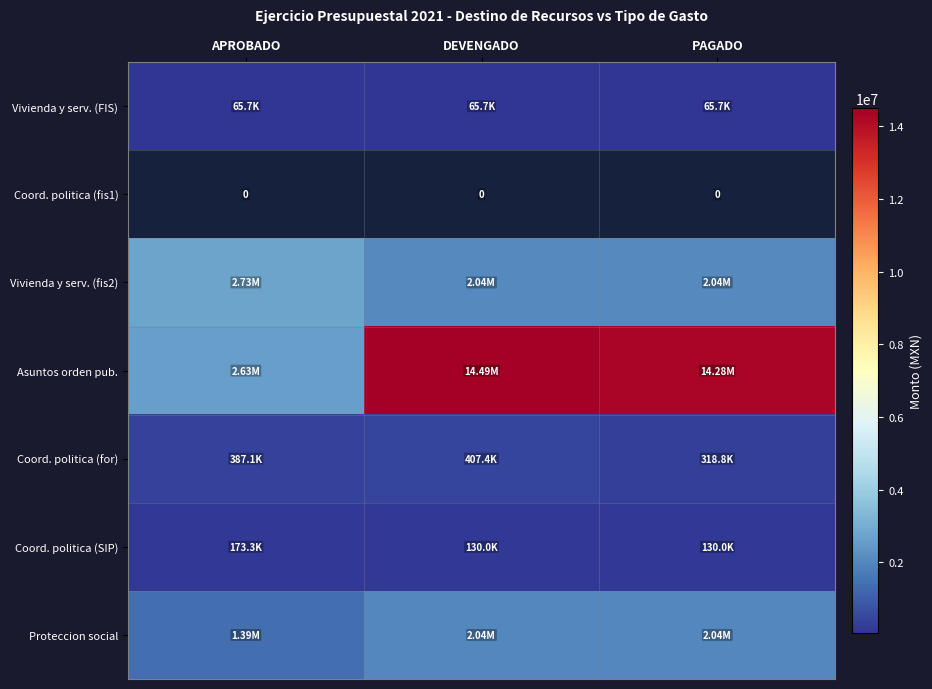

List the labels in order of Coord. politica (SIP) value, smallest first.

DEVENGADO, PAGADO, APROBADO